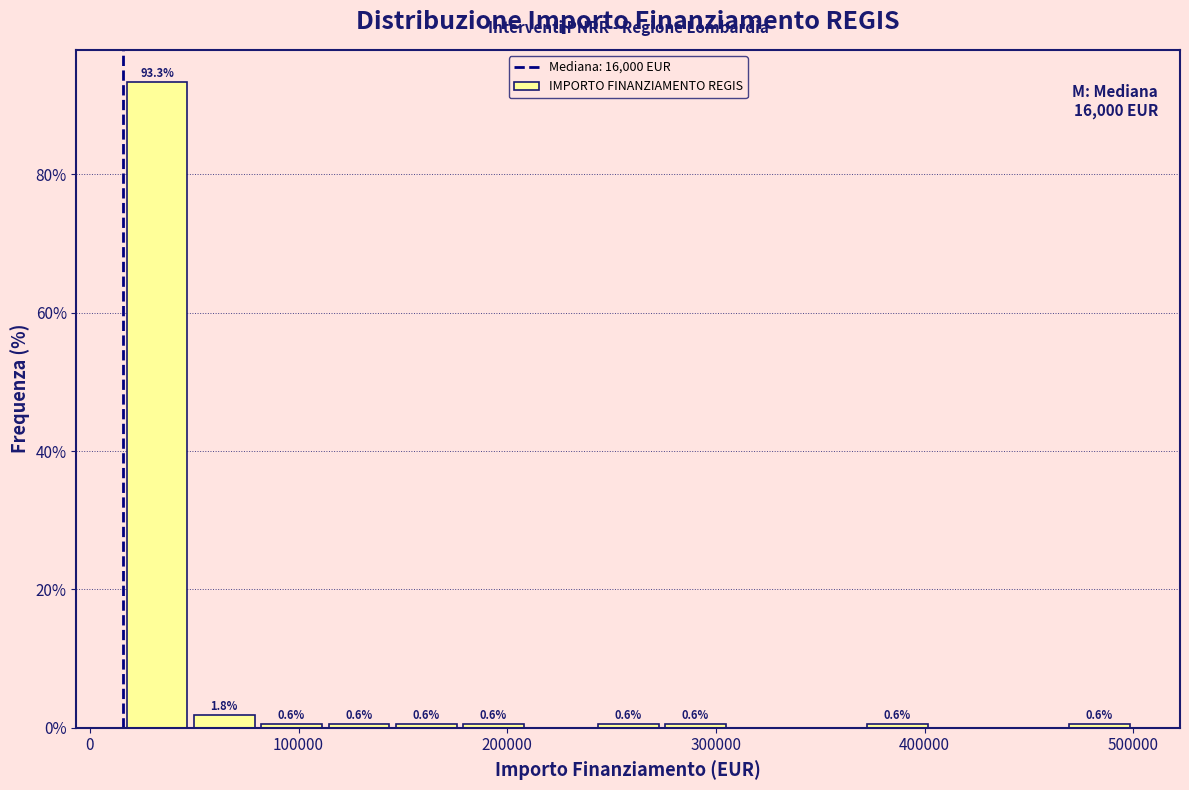

Read against the x-axis, roughly where is the centre of the tallest bar?

30000